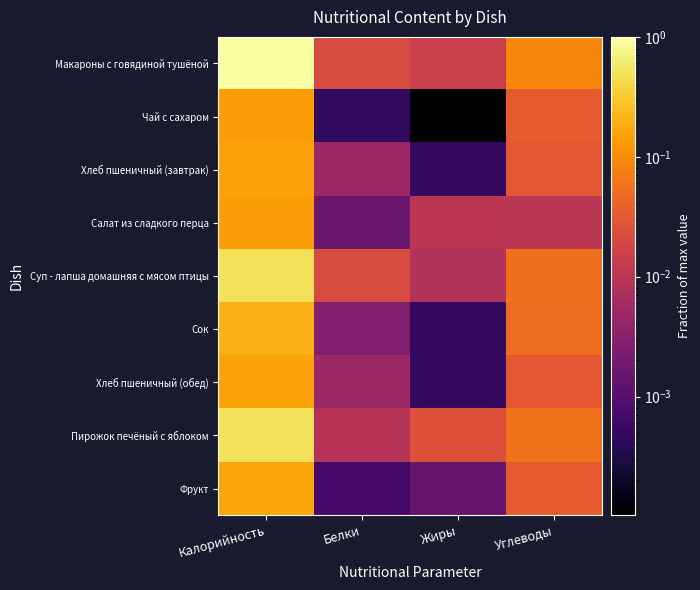

List the series in order of their peak value, highest first.

Макароны с говядиной тушёной, Суп - лапша домашняя с мясом птицы, Пирожок печёный с яблоком, Сок, Фрукт, Хлеб пшеничный (завтрак), Хлеб пшеничный (обед), Салат из сладкого перца, Чай с сахаром